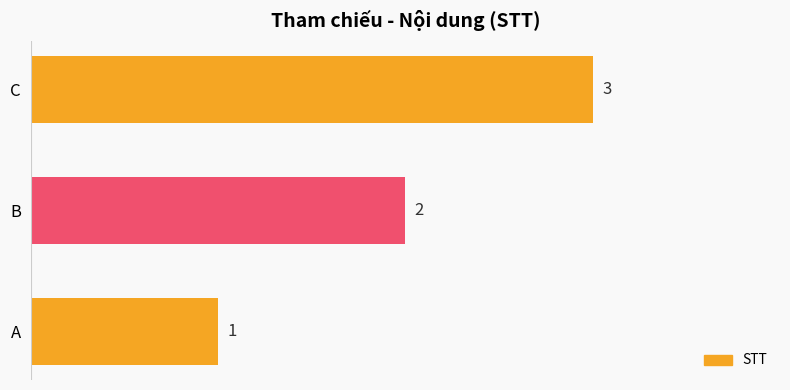

At which category does the chart reach its peak across all series?

C